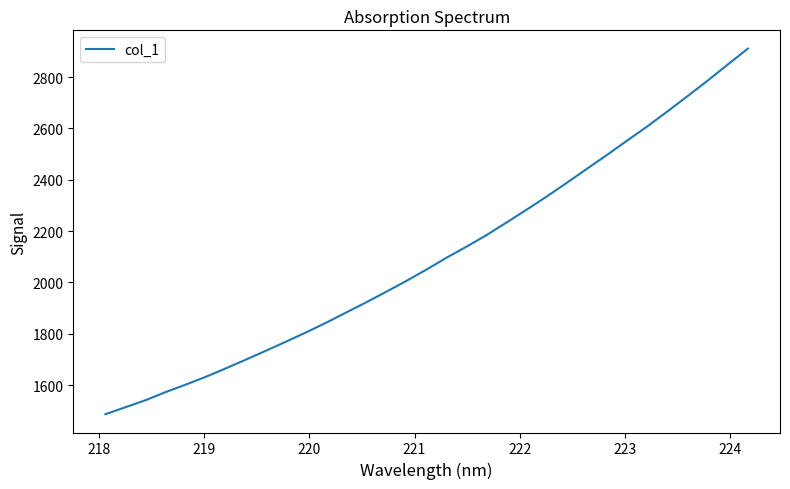

Reading left to right, transcribe all the data shown in this chart.

1486.3	1513.6	1541.1	1572.7	1601.8	1632.2	1665.3	1699.3	1734.2	1769.5	1805.7	1843.4	1883.4	1923.0	1964.4	2006.5	2050.8	2097.0	2140.1	2185.5	2234.7	2284.8	2335.9	2389.3	2443.8	2497.8	2553.5	2608.4	2666.8	2726.0	2786.4	2849.0	2910.6